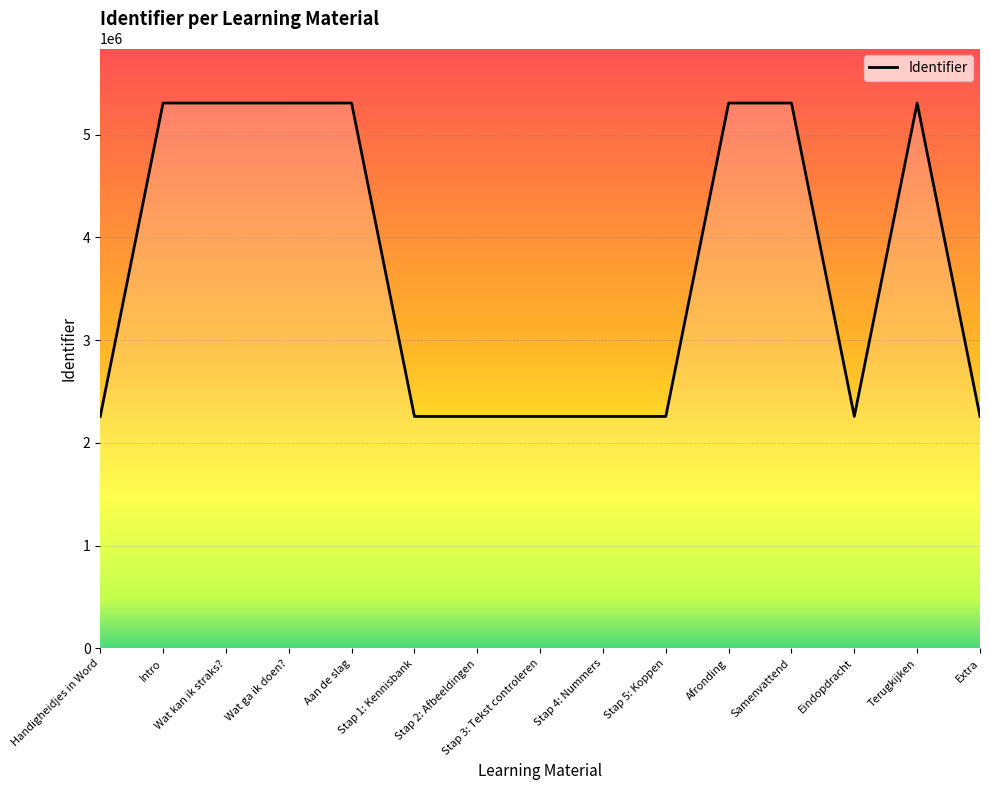

What is the greatest value displayed?

5306070